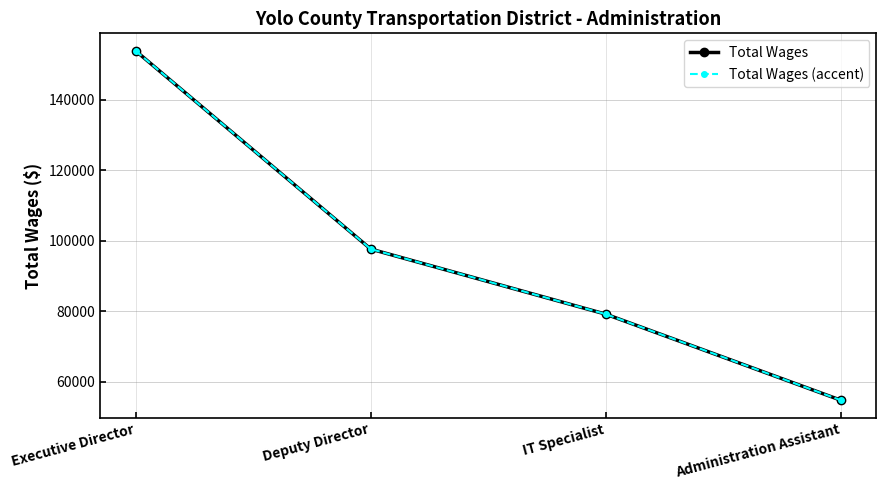

Does the chart have visible grid lines?

Yes